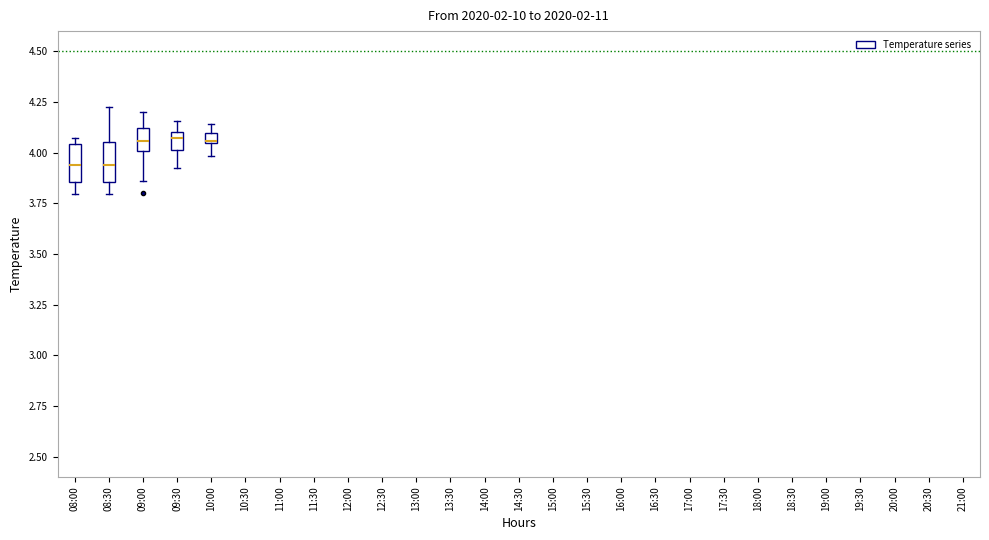

Where is the lower edge of the box for 08:30 on the y-axis? The values are not printed on the chart, so give them approximately, as read against the axis.

3.85